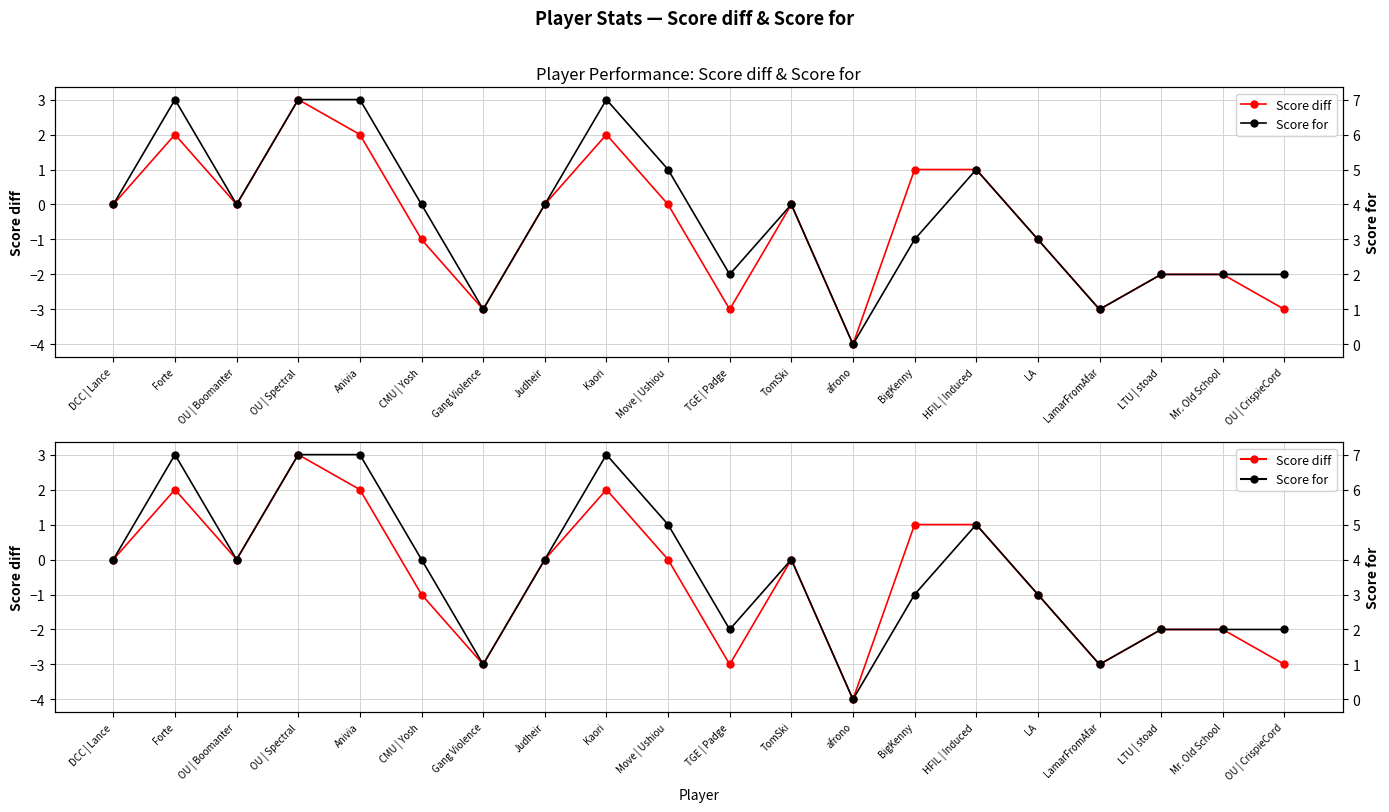

True or false: Score diff has more than 2 points higher than both neighbors.

True